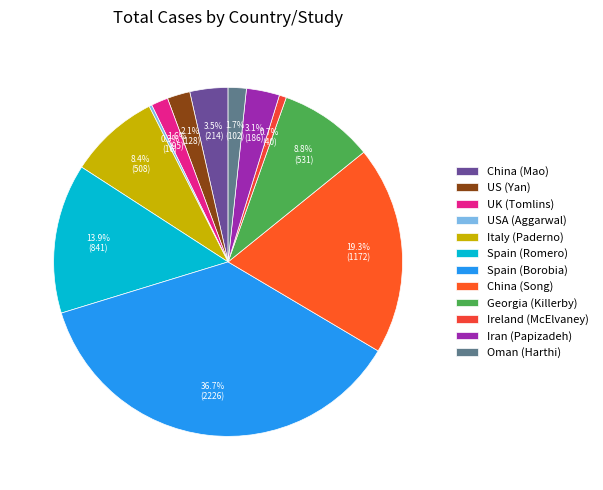

To the nearest percent, what percentage of the pie is China (Mao)?

4%